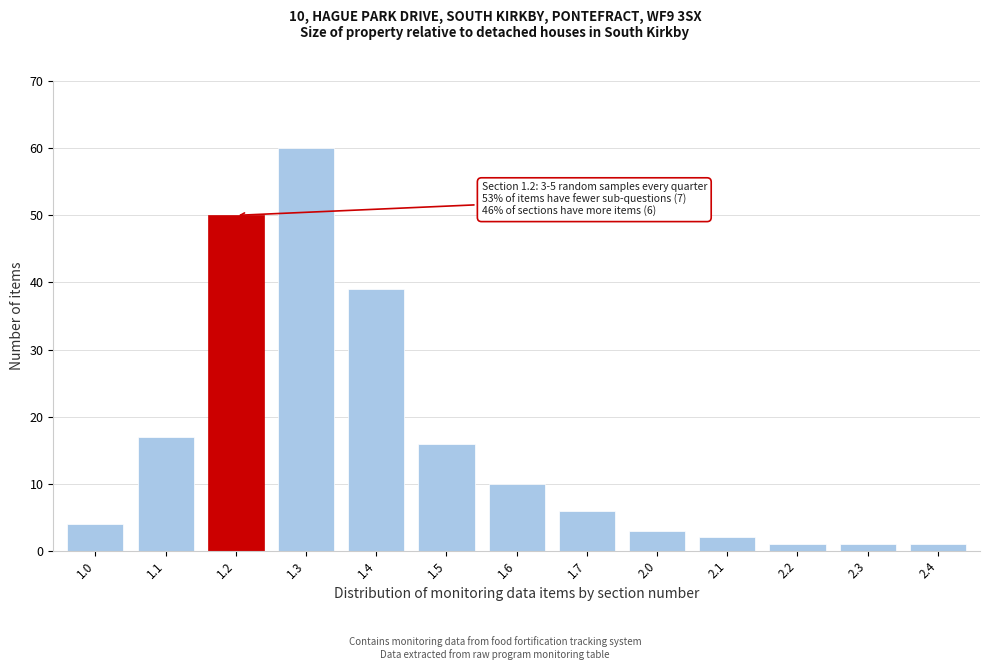

Reading left to right, list all the values displayed in this chart.

1.0=4	1.1=17	1.2=50	1.3=60	1.4=39	1.5=16	1.6=10	1.7=6	2.0=3	2.1=2	2.2=1	2.3=1	2.4=1